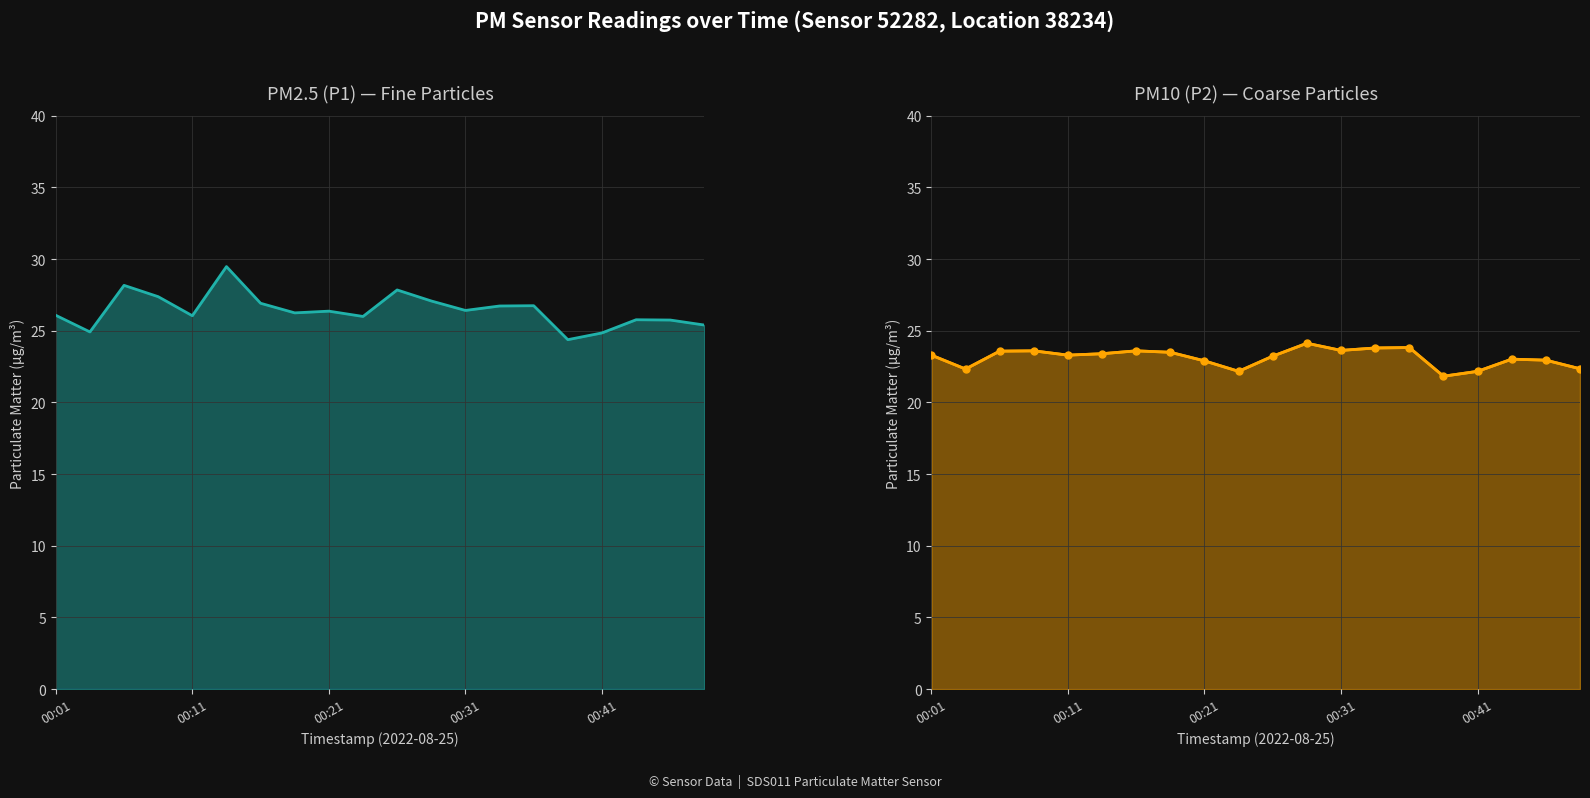

What is the value of the PM10 (P2) — Coarse Particles markers point at the 6th from the left?

23.4